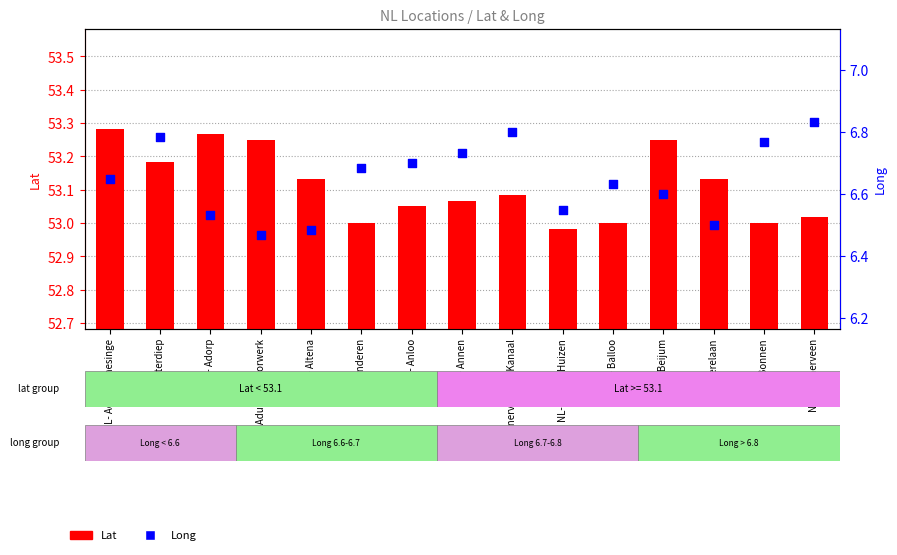

Is the value of Long at NL- Balloo greater than the value of Lat at NL- Baggel Huizen?

No